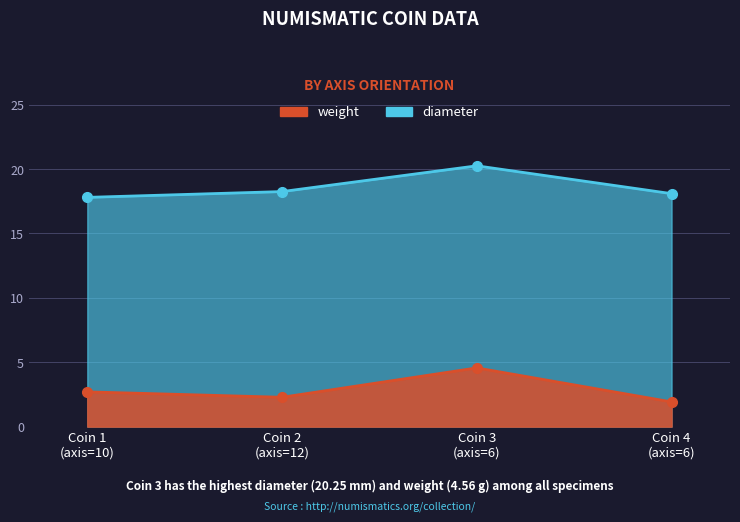

True or false: weight and diameter intersect in this chart.

False